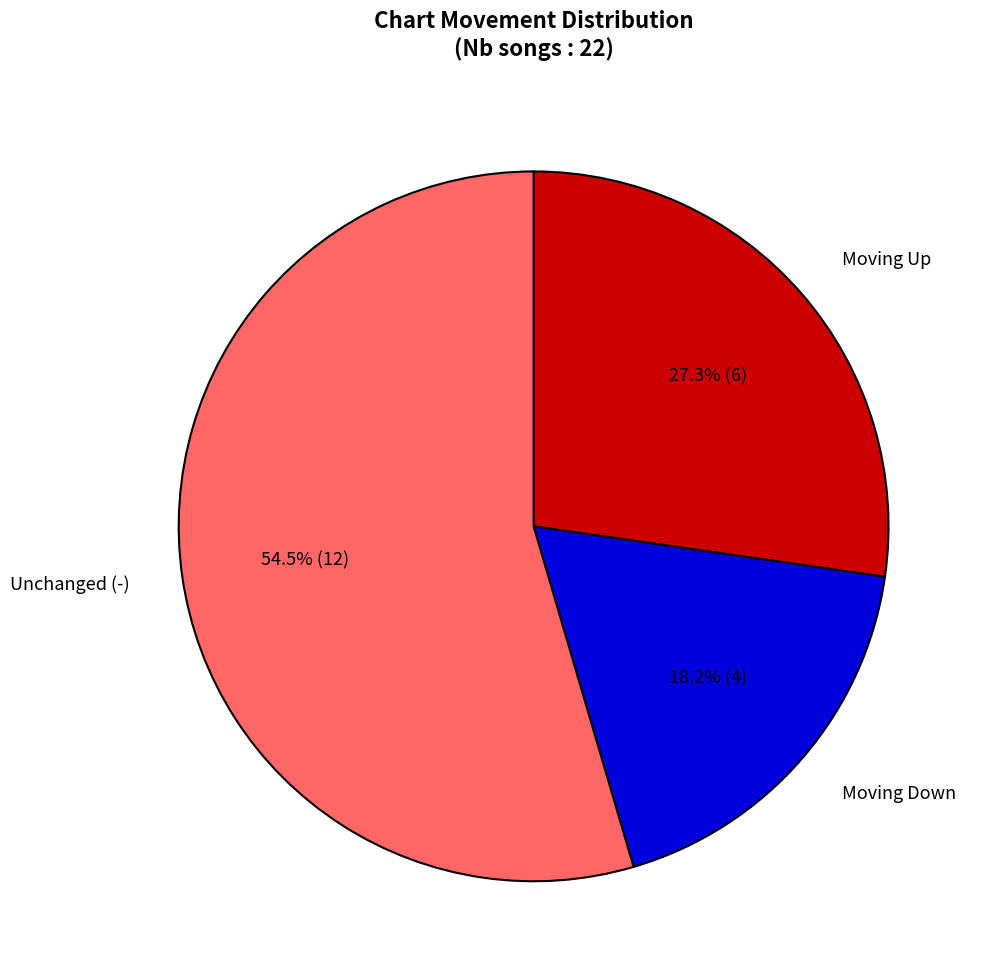

Does any single category account for the majority?

Yes